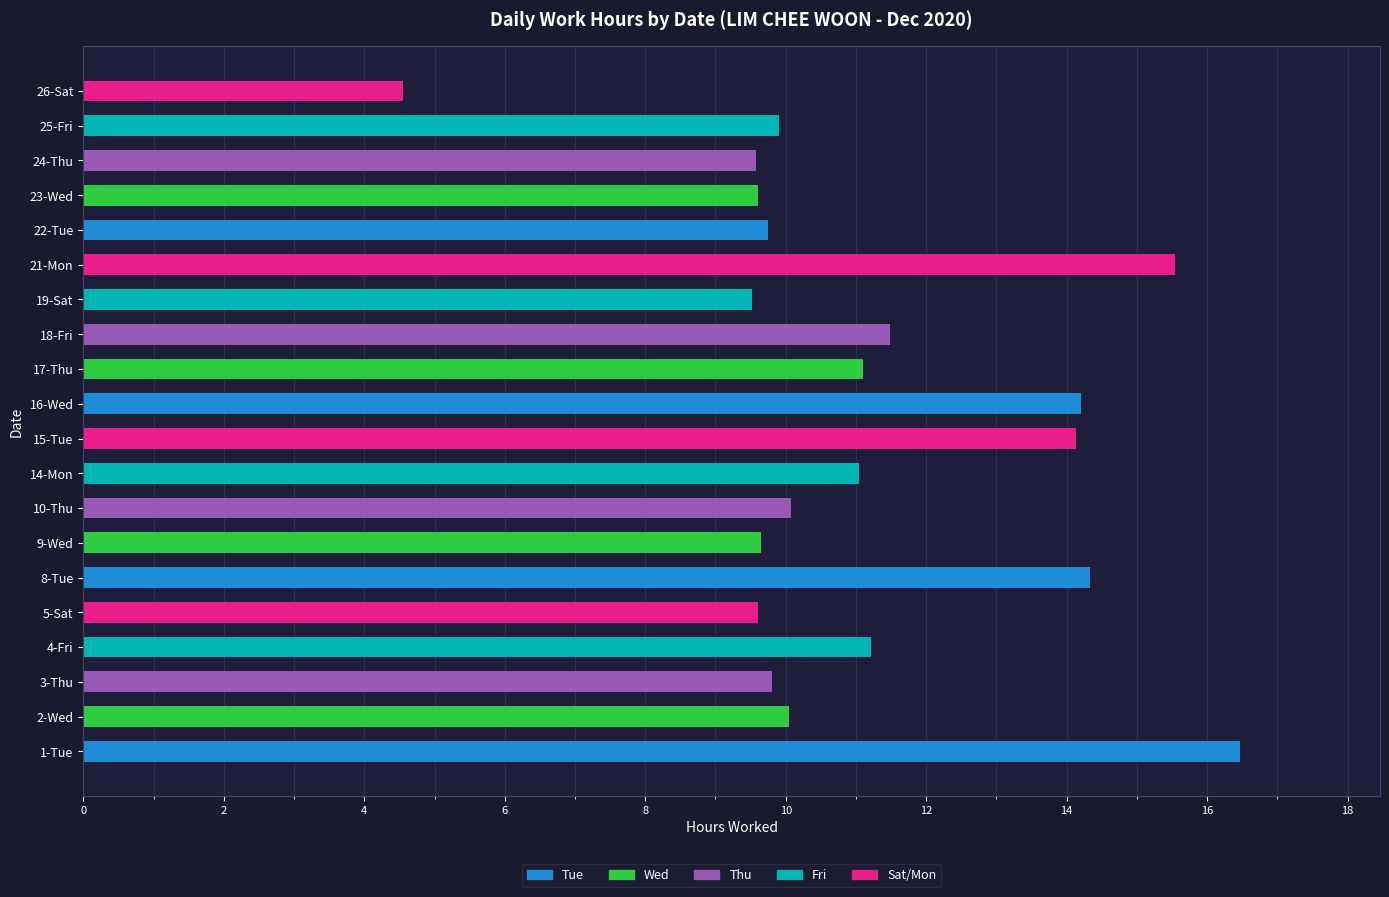

What value does the data have at 3-Thu?

9.8